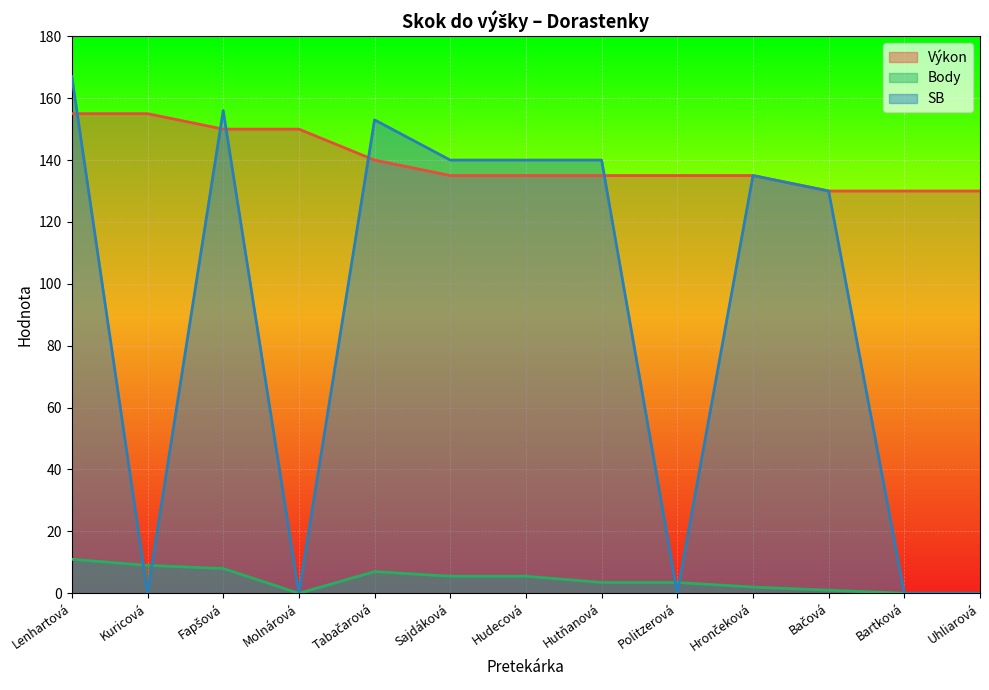

True or false: SB has a value of 79.8 at Hutňanová.

False